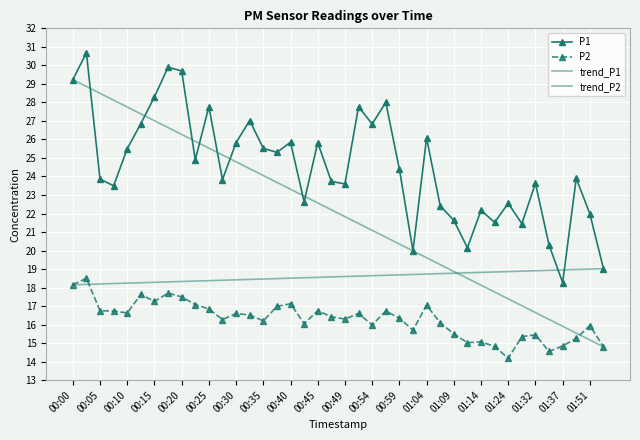

Count the number of categories in the chart.

40